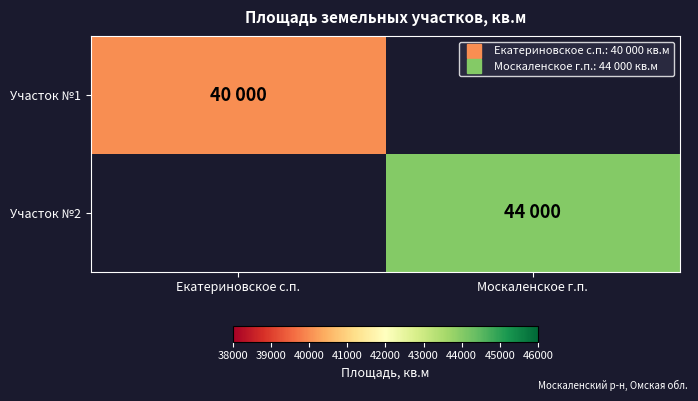

Which category has the lowest value in the Участок №2 series?

Екатериновское с.п.